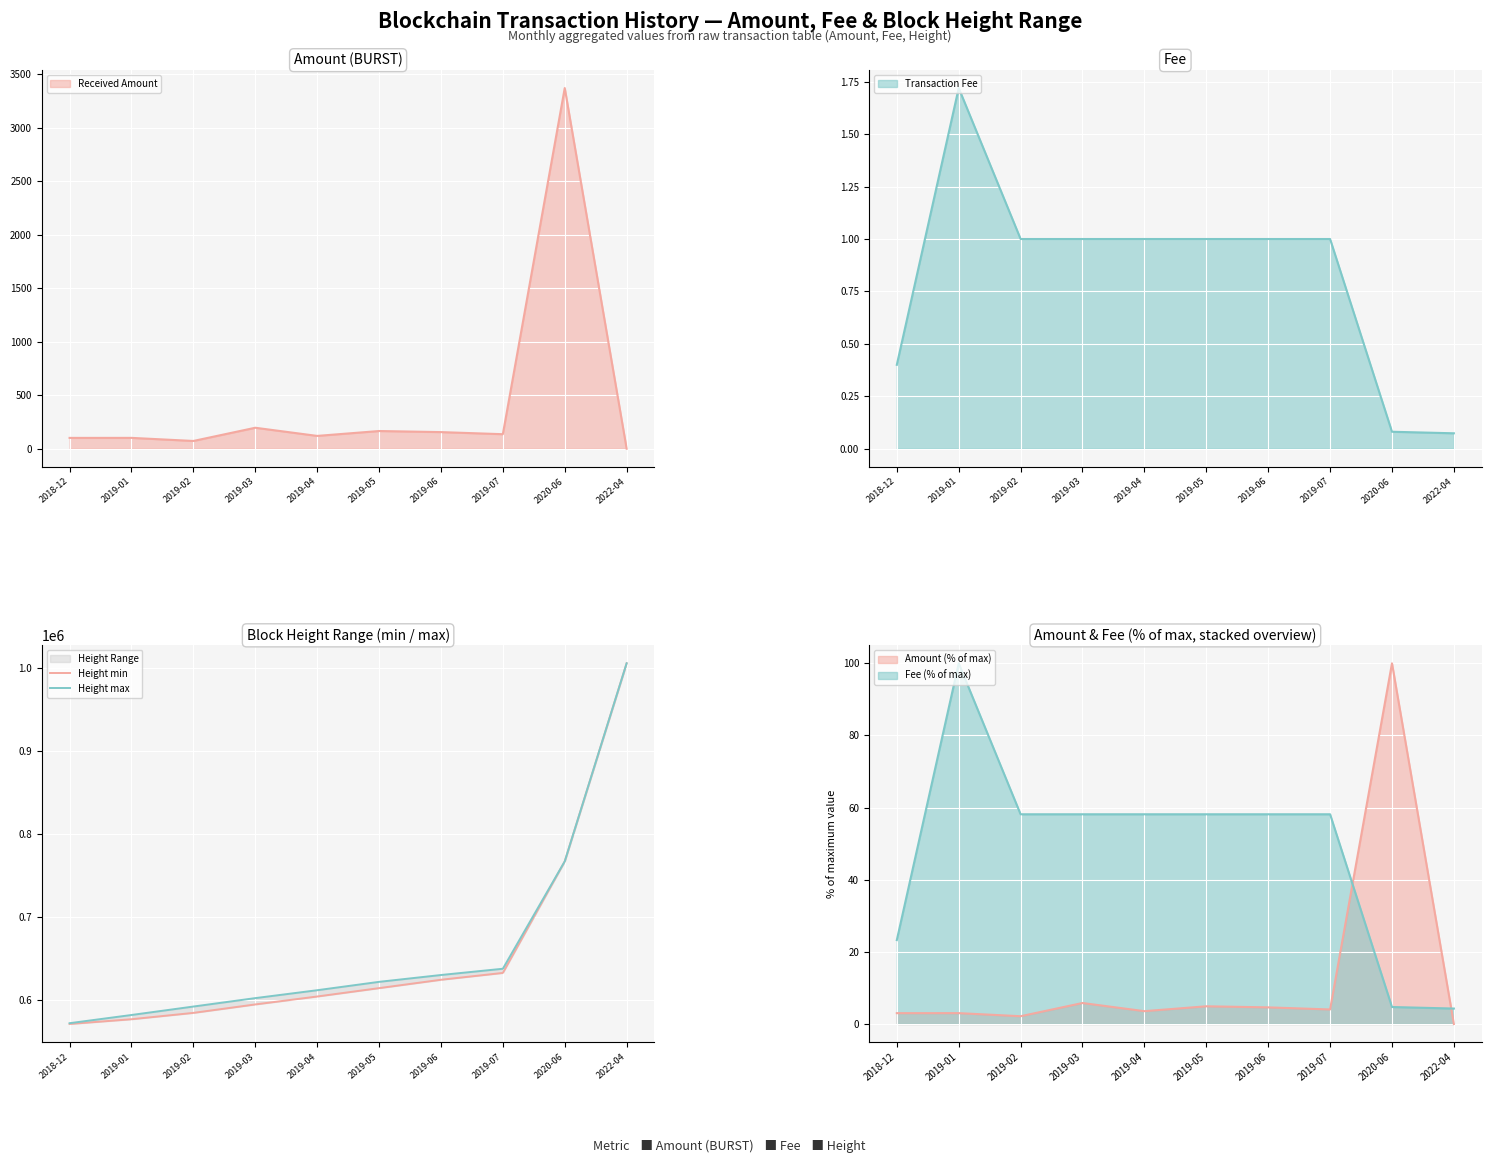

Is the value of Height max at 2022-04 greater than the value of Height min at 2018-12?

Yes